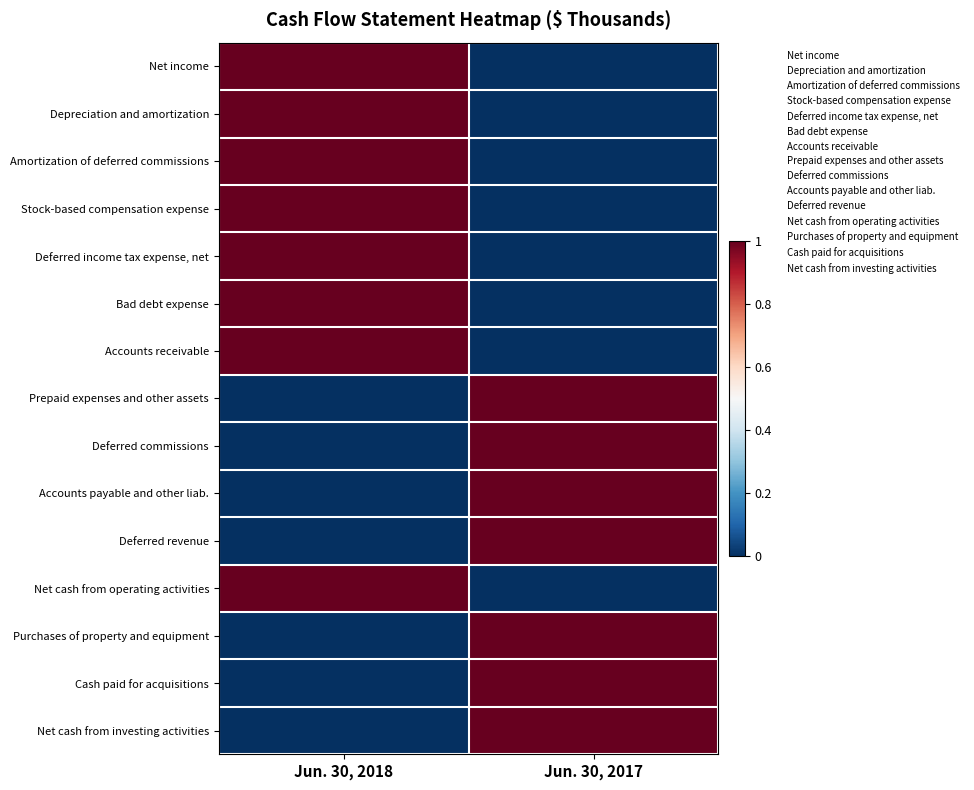

Which series has the largest total across all categories?

Net income